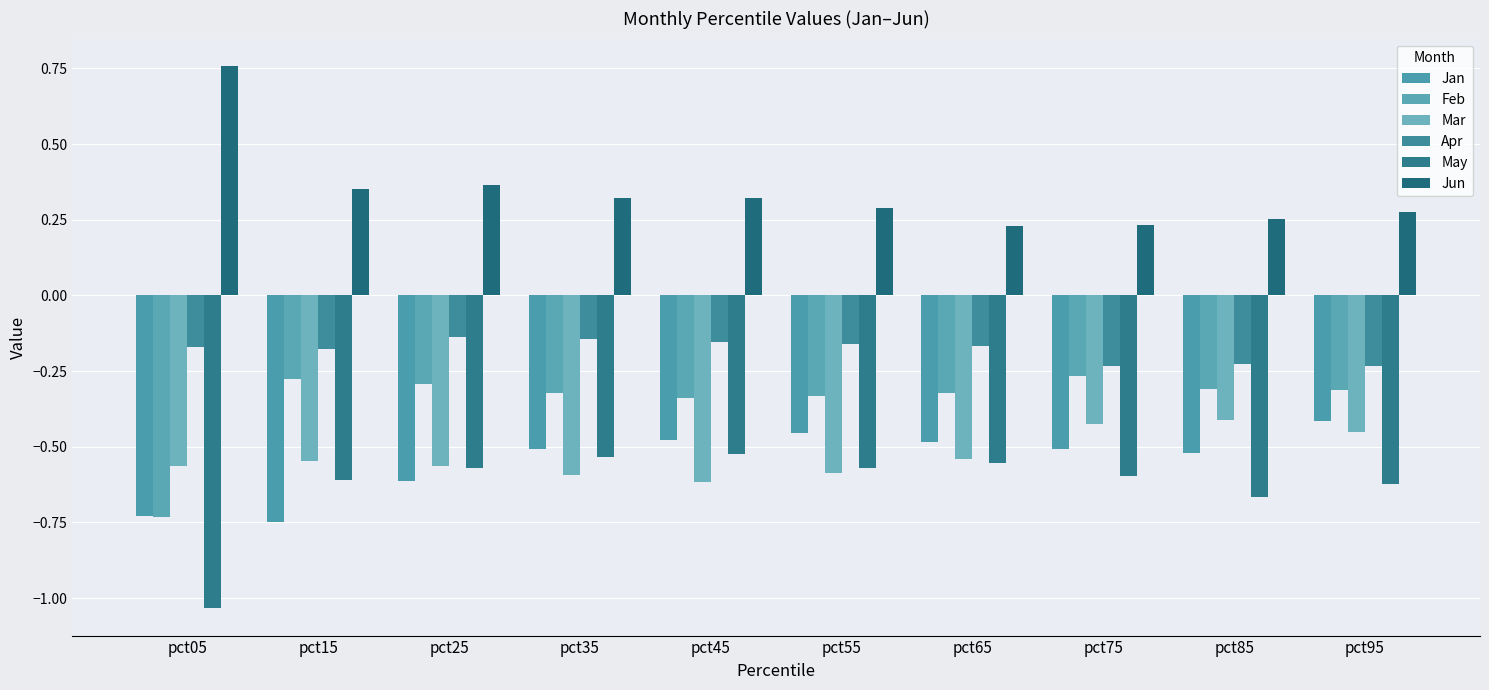

Read the Apr value at pct25.

-0.1